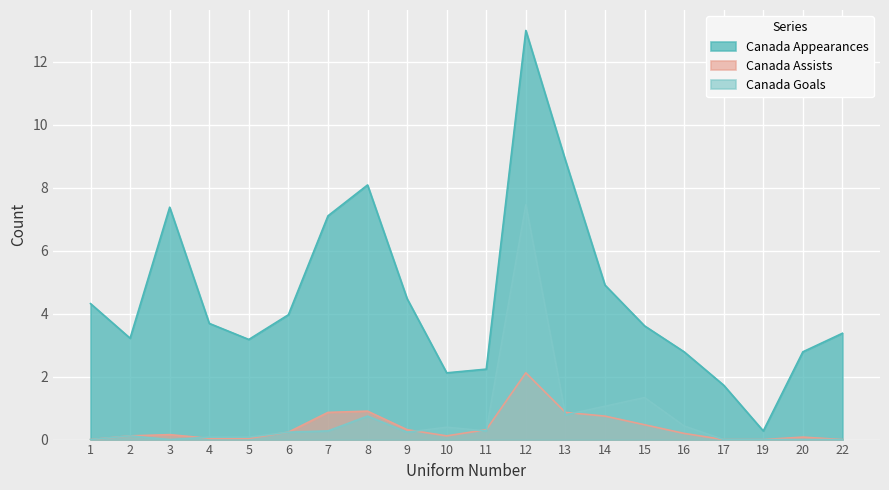

Reading left to right, transcribe all the data shown in this chart.

Canada Appearances: 4.3	3.2	7.4	3.7	3.2	4.0	7.1	8.1	4.5	2.1	2.2	13.0	8.9	4.9	3.6	2.8	1.7	0.3	2.8	3.4
Canada Goals: 0.0	0.1	0.0	0.1	0.1	0.2	0.3	0.7	0.2	0.4	0.3	7.5	0.8	1.1	1.3	0.4	0.0	0.0	0.0	0.0
Canada Assists: 0.0	0.1	0.2	0.0	0.0	0.2	0.9	0.9	0.3	0.1	0.3	2.1	0.9	0.7	0.5	0.2	0.0	0.0	0.1	0.0